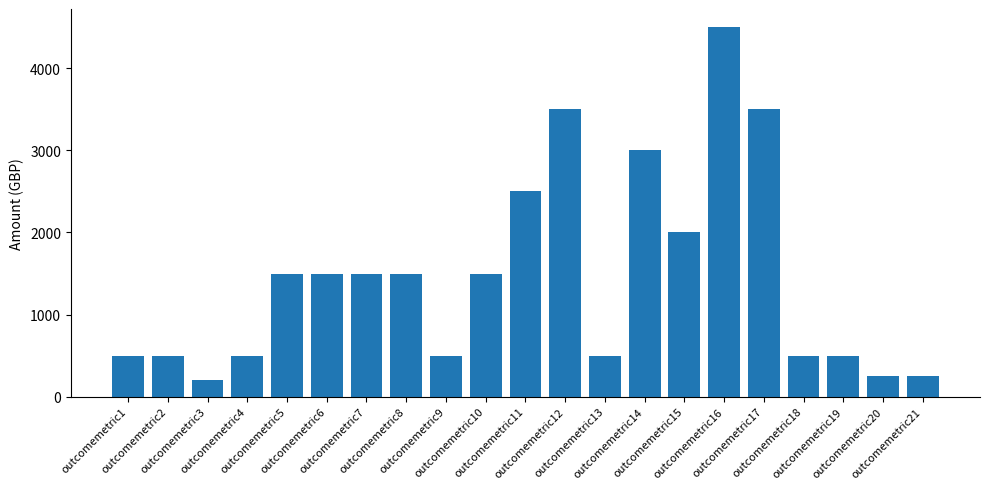

The value at outcomemetric6 is 2504. True or false?

False